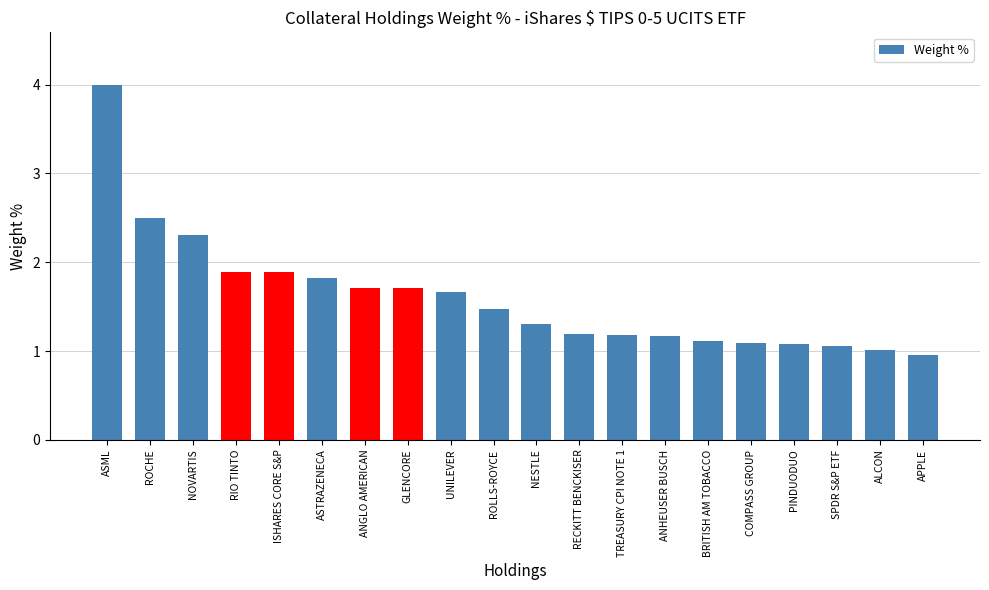

Reading right to left, transcribe all the data shown in this chart.

APPLE=1.0	ALCON=1.0	SPDR S&P ETF=1.1	PINDUODUO=1.1	COMPASS GROUP=1.1	BRITISH AM TOBACCO=1.1	ANHEUSER BUSCH=1.2	TREASURY CPI NOTE 1=1.2	RECKITT BENCKISER=1.2	NESTLE=1.3	ROLLS-ROYCE=1.5	UNILEVER=1.7	GLENCORE=1.7	ANGLO AMERICAN=1.7	ASTRAZENECA=1.8	ISHARES CORE S&P=1.9	RIO TINTO=1.9	NOVARTIS=2.3	ROCHE=2.5	ASML=4.0